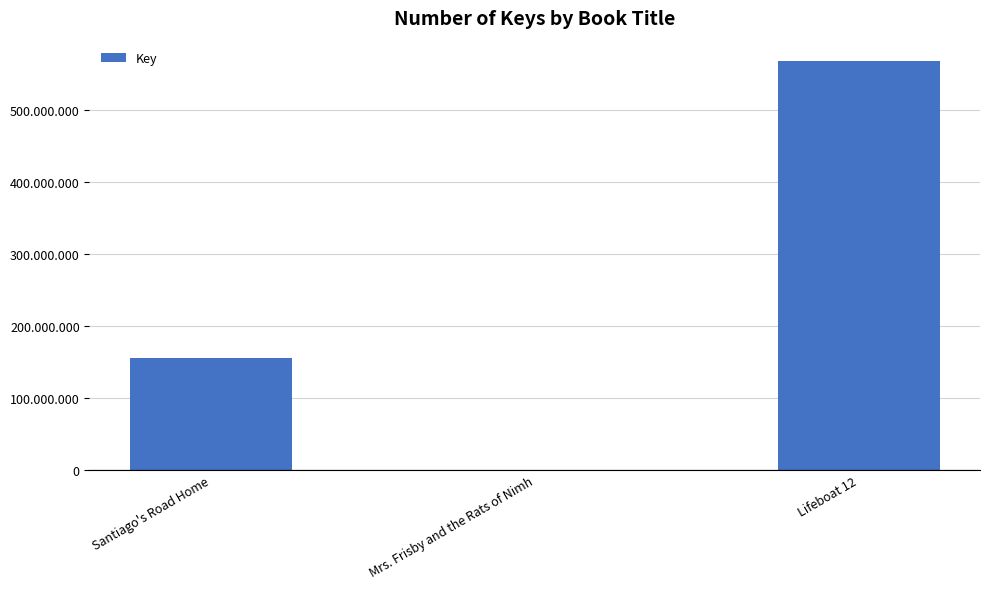

Which category has the lowest value across all series?

Mrs. Frisby and the Rats of Nimh